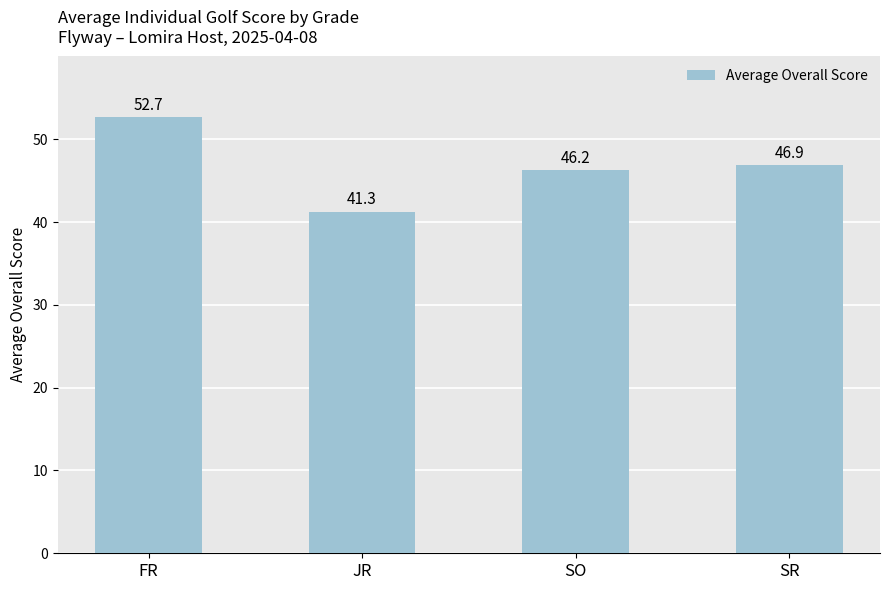

Count the number of data series in this chart.

1